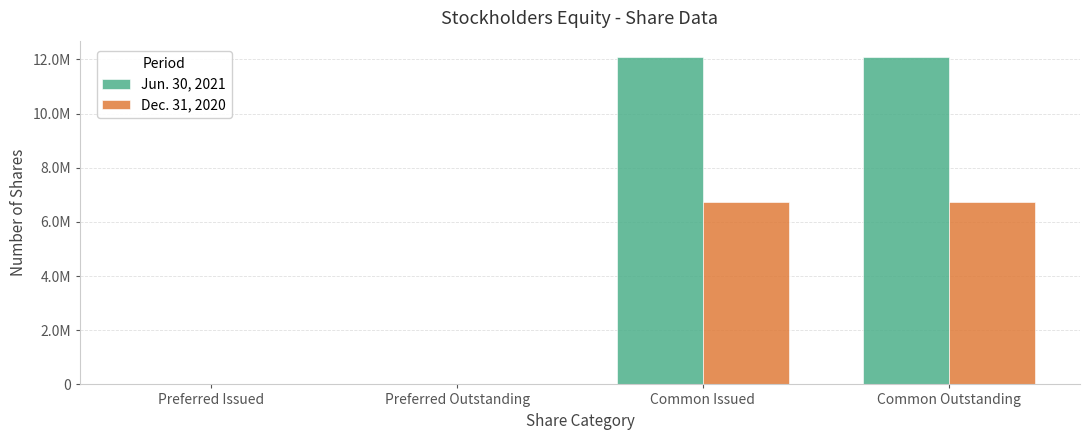

At which category is the sum across all series the highest?

Common Issued